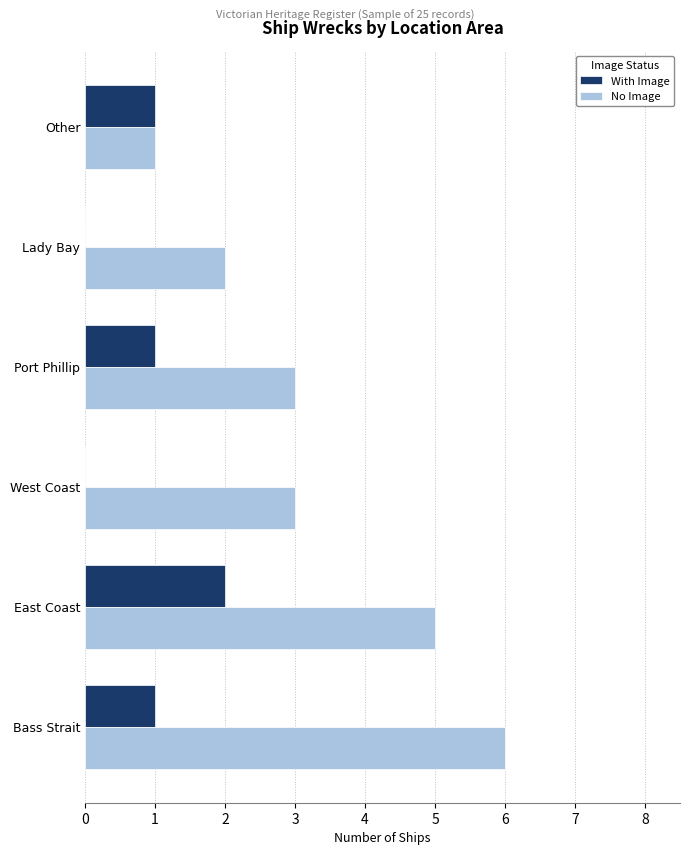

Which category has the highest value in the With Image series?

East Coast